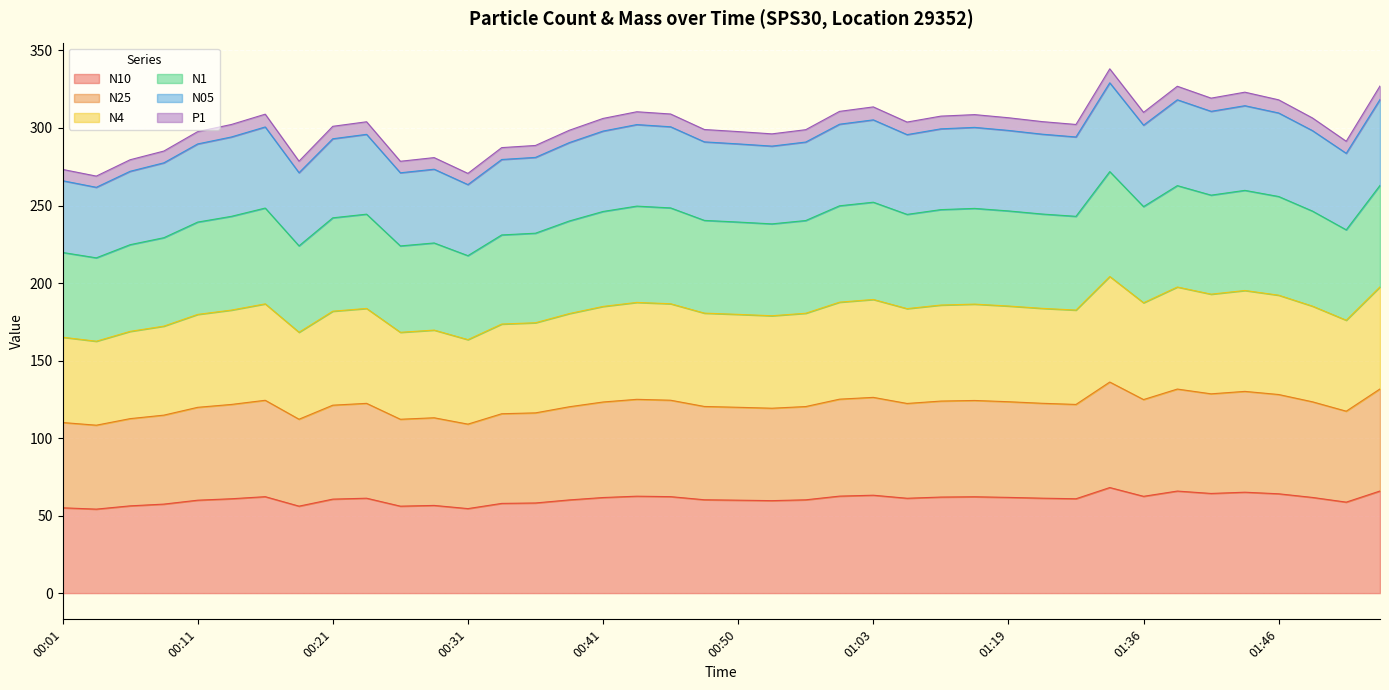

What is the difference between the N10 values at 00:33 and 00:26?

1.8